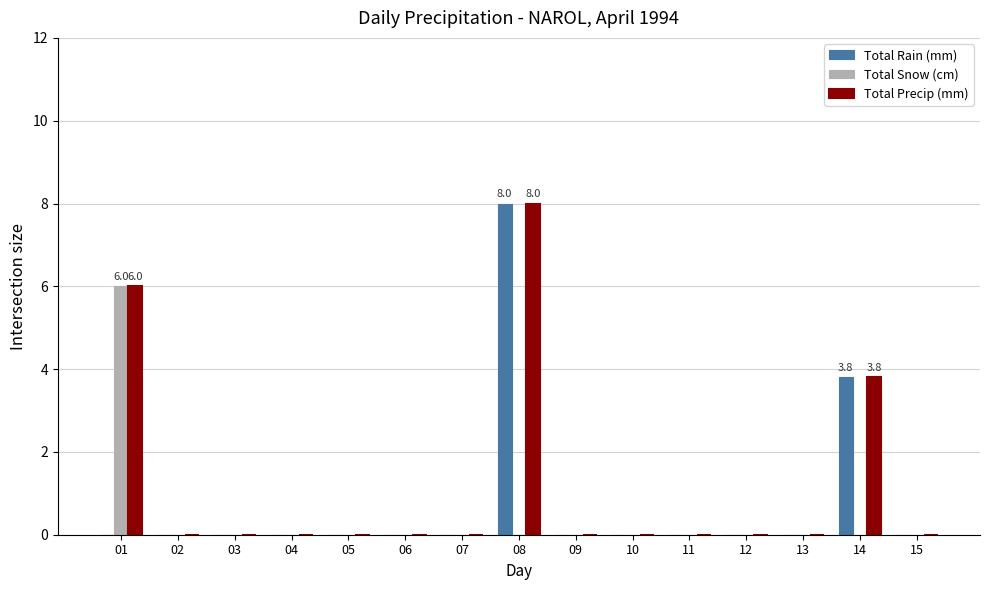

At which category is the sum across all series the highest?

08